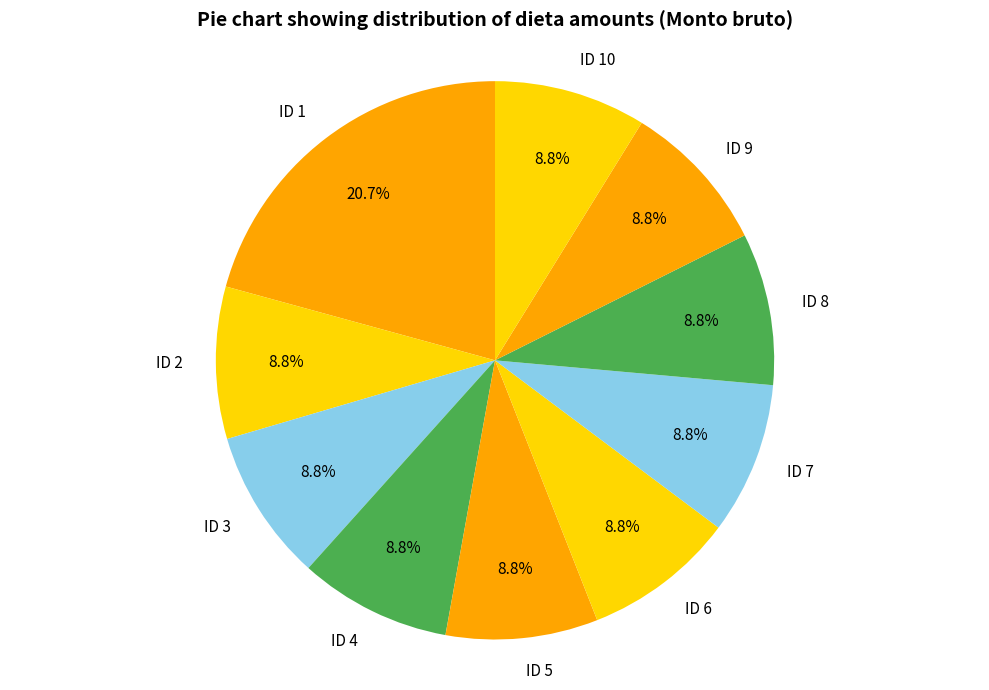

What percentage is the ID 8 slice, to the nearest percent?

9%